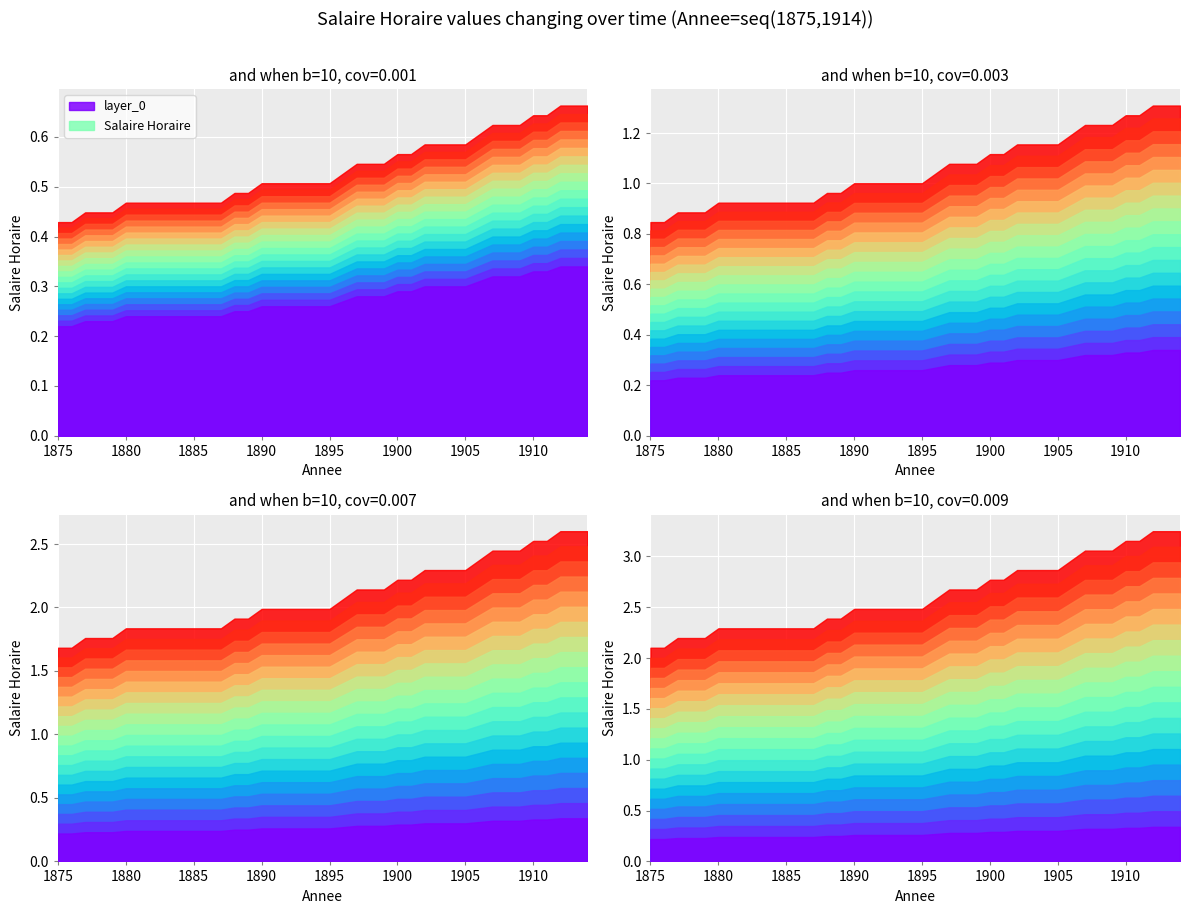

List the labels in order of value, largest first.

1912, 1913, 1914, 1910, 1911, 1907, 1908, 1909, 1906, 1902, 1903, 1904, 1905, 1900, 1901, 1897, 1898, 1899, 1896, 1890, 1891, 1892, 1893, 1894, 1895, 1888, 1889, 1880, 1881, 1882, 1883, 1884, 1885, 1886, 1887, 1877, 1878, 1879, 1875, 1876